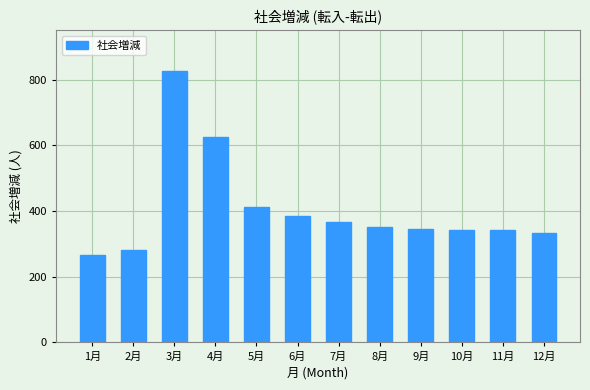

What is the difference between the values at 5月 and 2月?

130